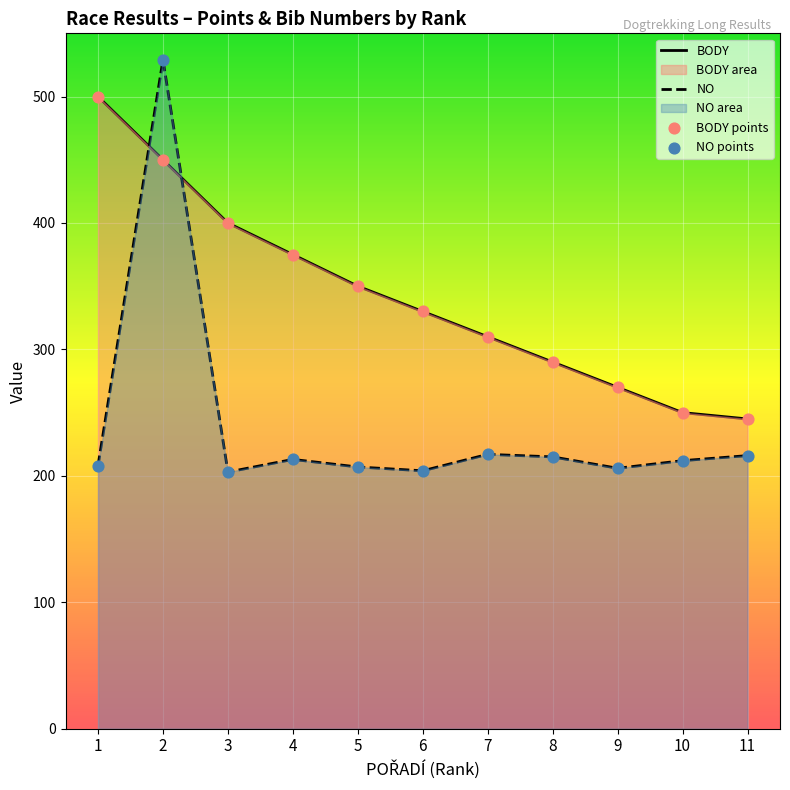

Which series has the widest spread of Y values?

NO